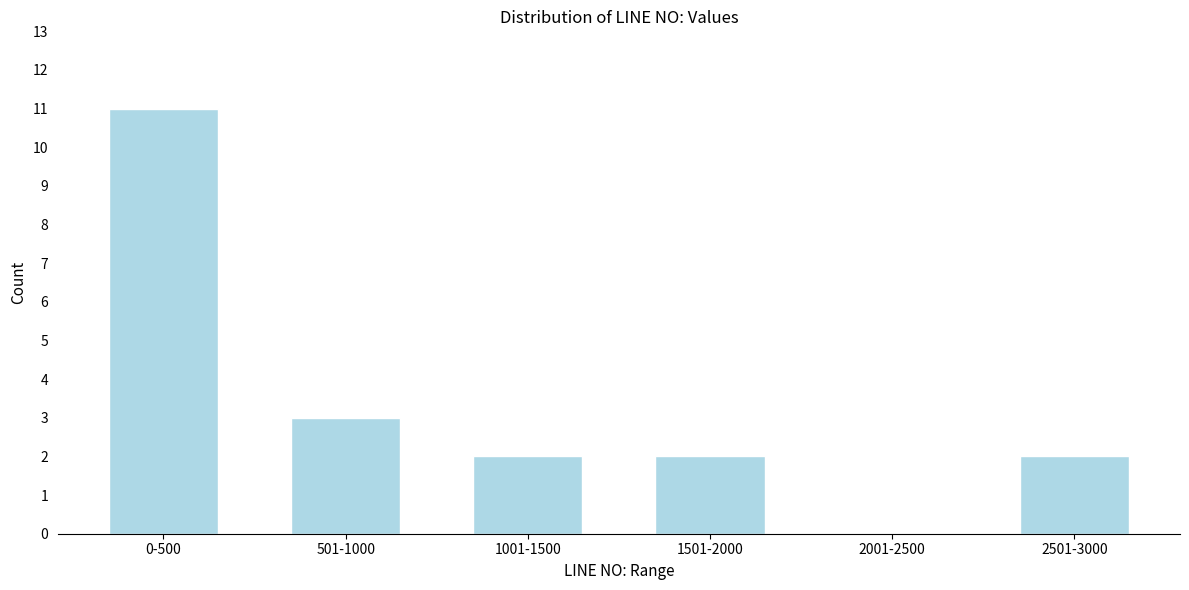

Reading left to right, transcribe all the data shown in this chart.

0-500=11	501-1000=3	1001-1500=2	1501-2000=2	2001-2500=0	2501-3000=2